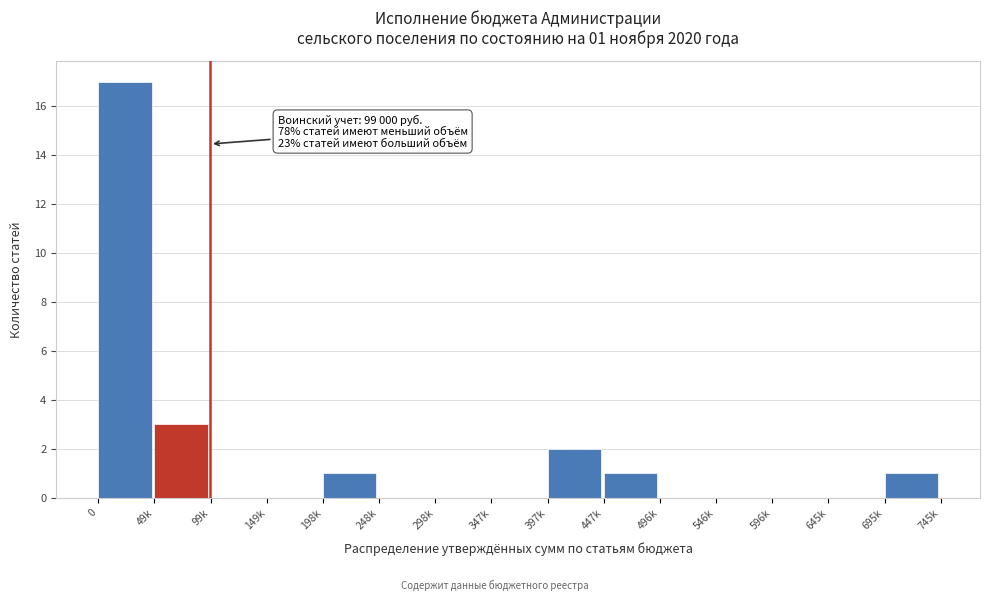

Reading left to right, list all the values displayed in this chart.

0=17	49k=3	99k=0	149k=0	198k=1	248k=0	298k=0	347k=0	397k=2	447k=1	496k=0	546k=0	596k=0	645k=0	695k=1